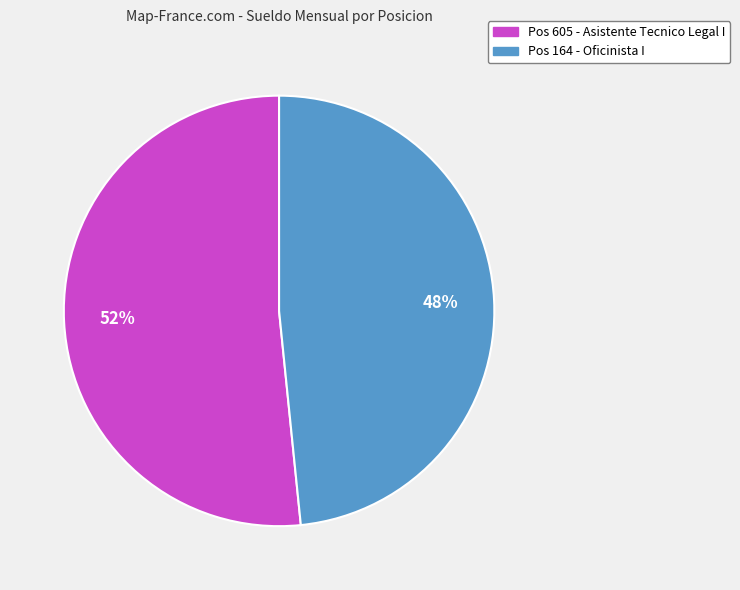

Count the number of slices in the pie.

2